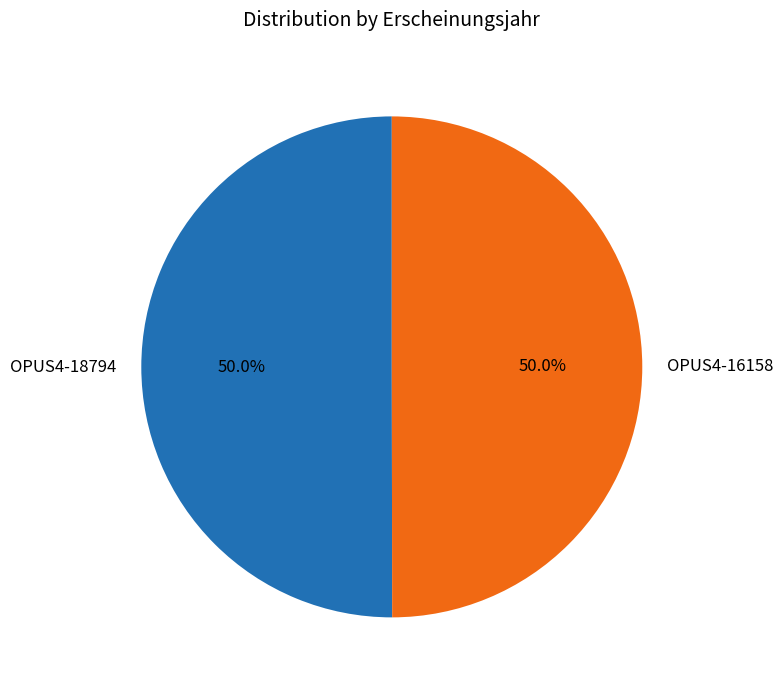

Approximately how many times larger is the value at OPUS4-18794 compared to OPUS4-16158?

1.0